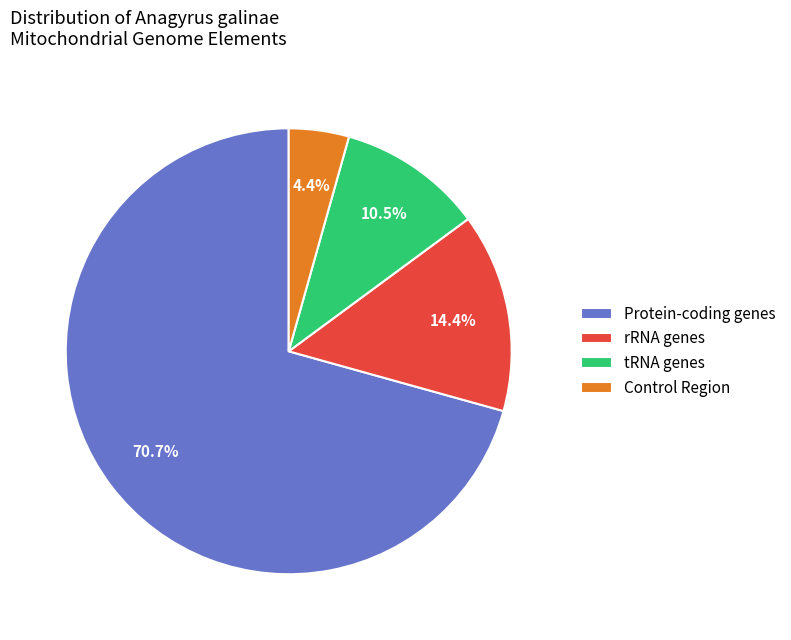

Rank the categories by value from highest to lowest.

Protein-coding genes, rRNA genes, tRNA genes, Control Region